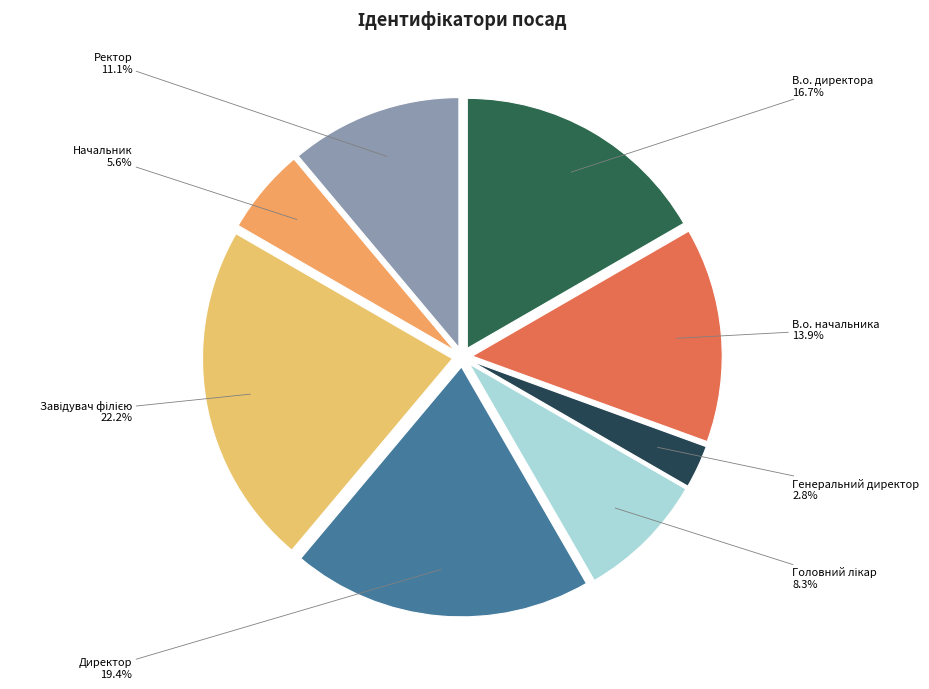

Does Директор account for over 50% of the chart?

No